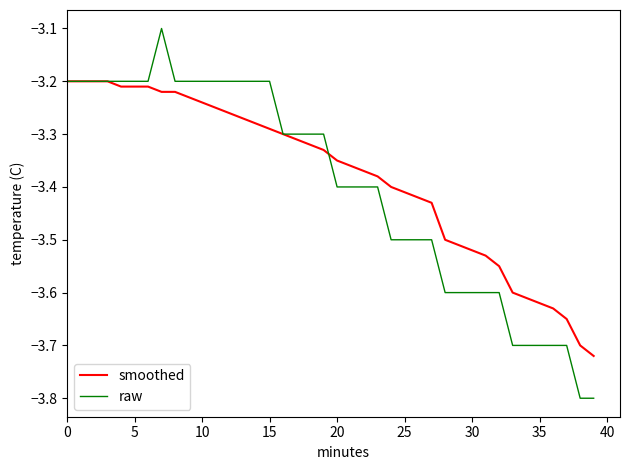

Is this an area chart (filled region under the line)?

No